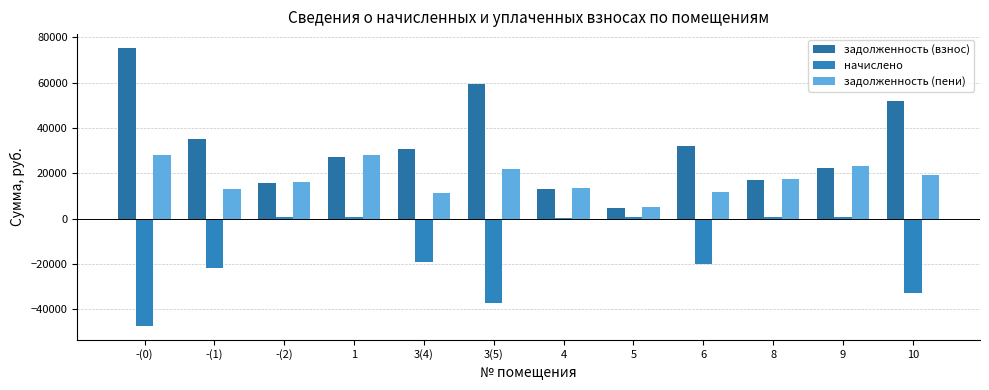

Reading left to right, what are all the values shown in this chart?

задолженность (взнос): 75243.6	34881.5	15667.7	27079.9	30755.2	59188.9	12963.5	4467.4	31980.0	16828.2	22373.3	51903.2
начислено: -47355.8	-21953.2	484.1	836.6	-19356.3	-37251.5	454.2	713.1	-20127.1	519.9	691.2	-32666.2
задолженность (пени): 27887.8	12928.3	16151.7	27916.6	11398.9	21937.4	13417.7	5180.6	11852.9	17348.1	23064.5	19237.1